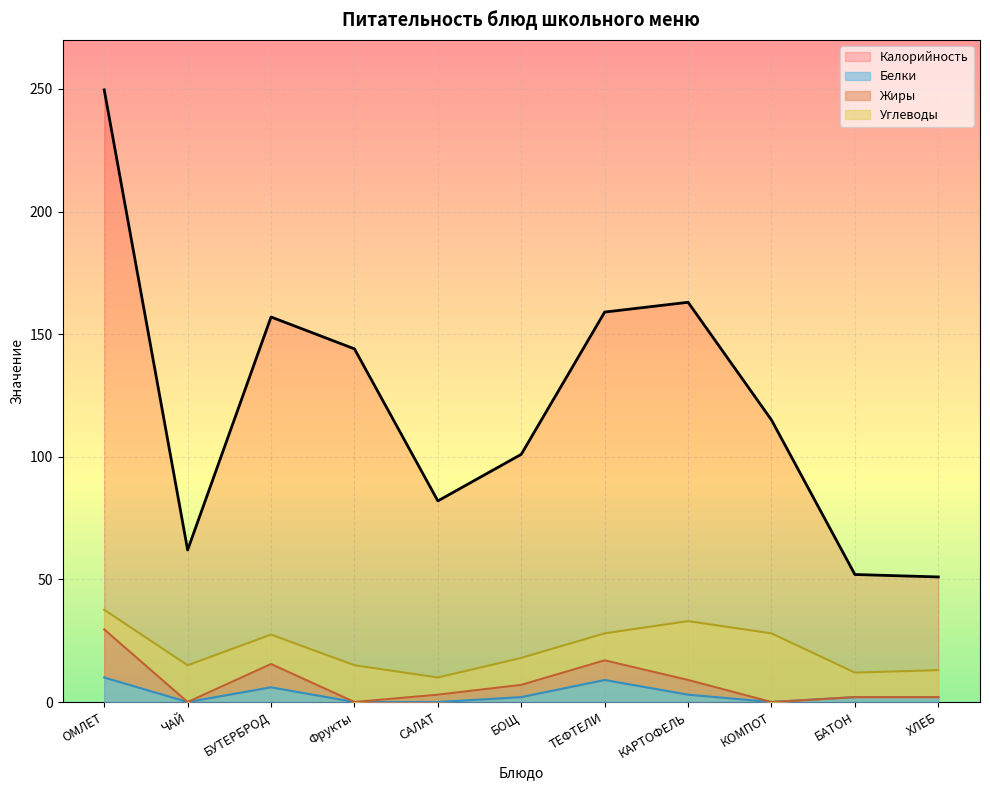

Which category has the lowest value across all series?

ЧАЙ